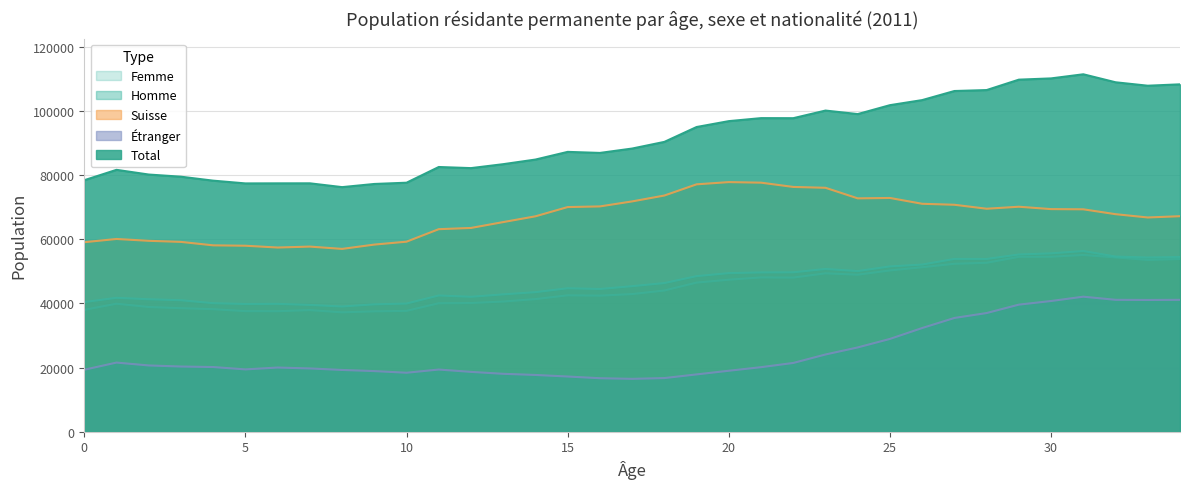

What is the value of the Femme point at the 34th from the left?

53574